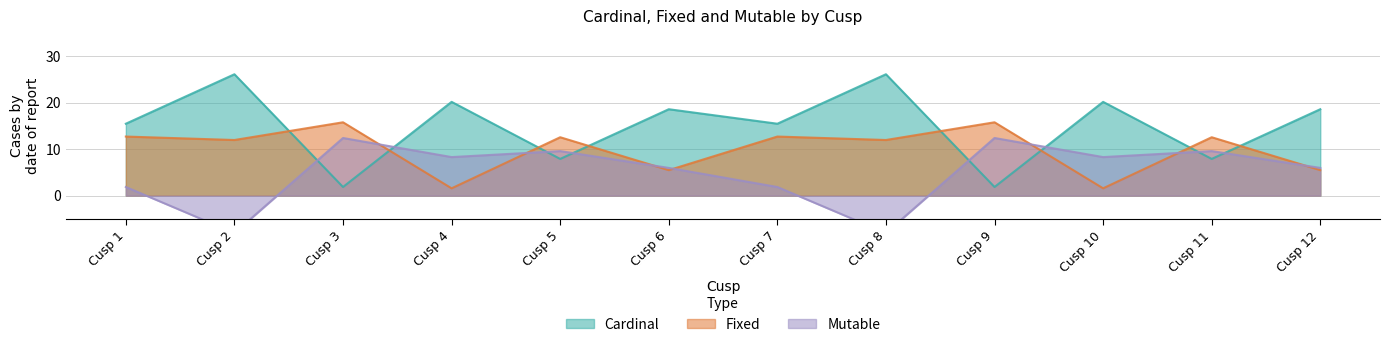

At Cusp 7, list the series in order from smallest to largest.

Mutable, Fixed, Cardinal